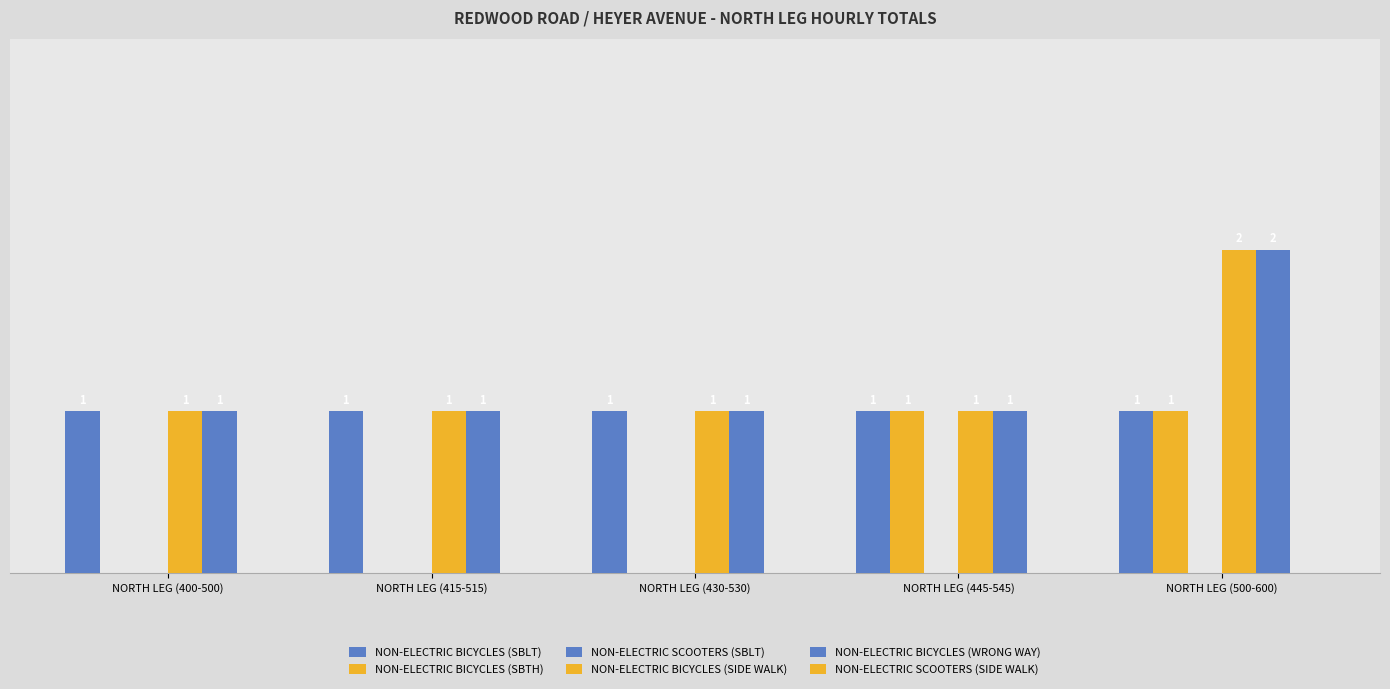

Rank the series by their maximum value, from lowest to highest.

NON-ELECTRIC SCOOTERS (SBLT), NON-ELECTRIC SCOOTERS (SIDE WALK), NON-ELECTRIC BICYCLES (SBLT), NON-ELECTRIC BICYCLES (SBTH), NON-ELECTRIC BICYCLES (SIDE WALK), NON-ELECTRIC BICYCLES (WRONG WAY)